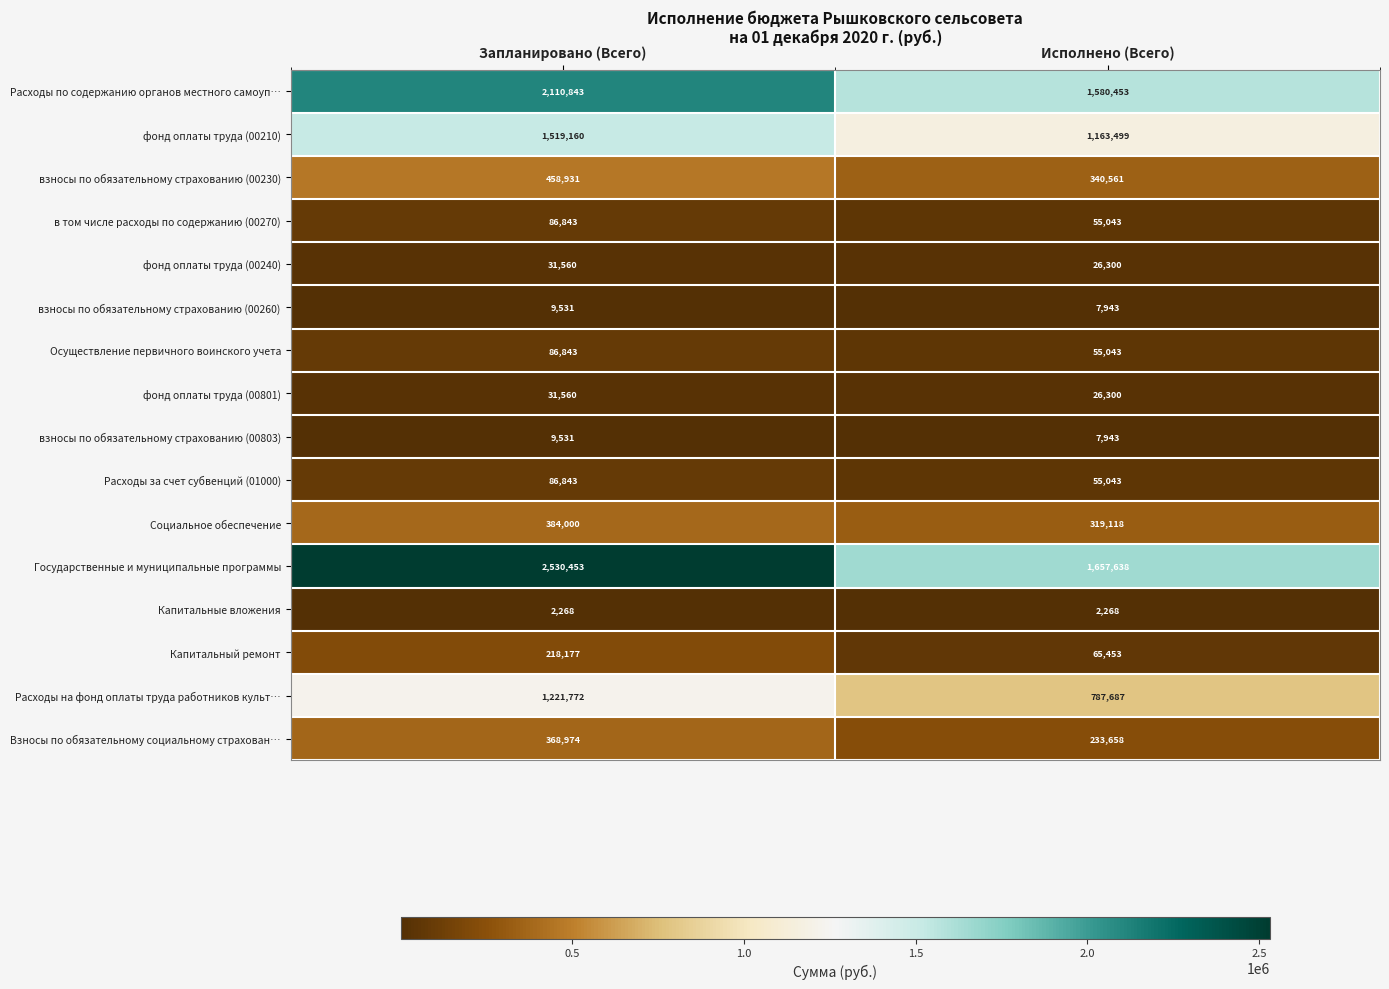

What is the minimum value shown in the chart?

2268